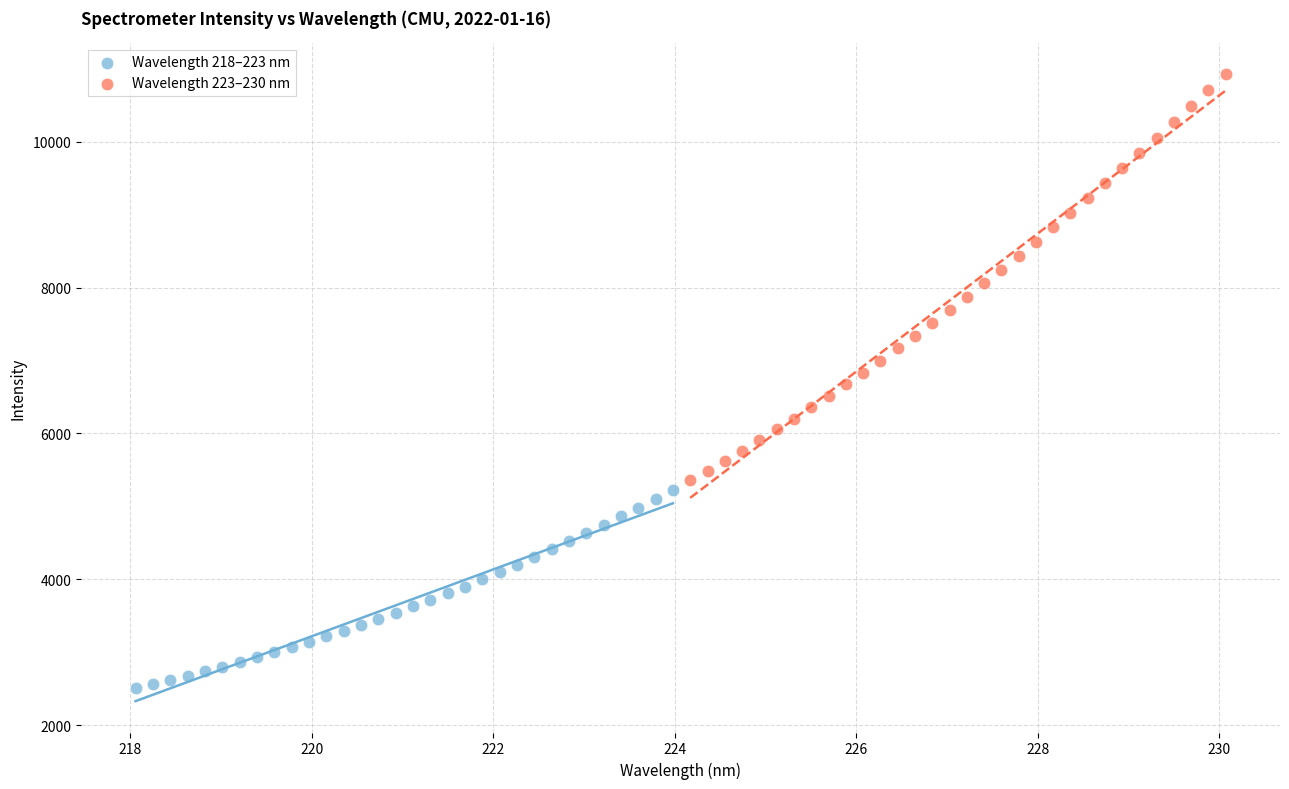

Which series contains the highest Y value?

Wavelength 223–230 nm